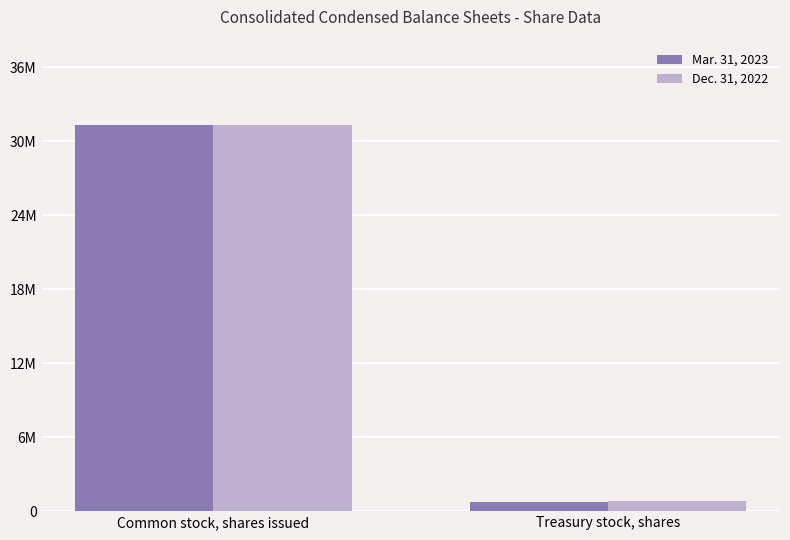

What is the value of the Dec. 31, 2022 bar at the 1st from the left?

31299194